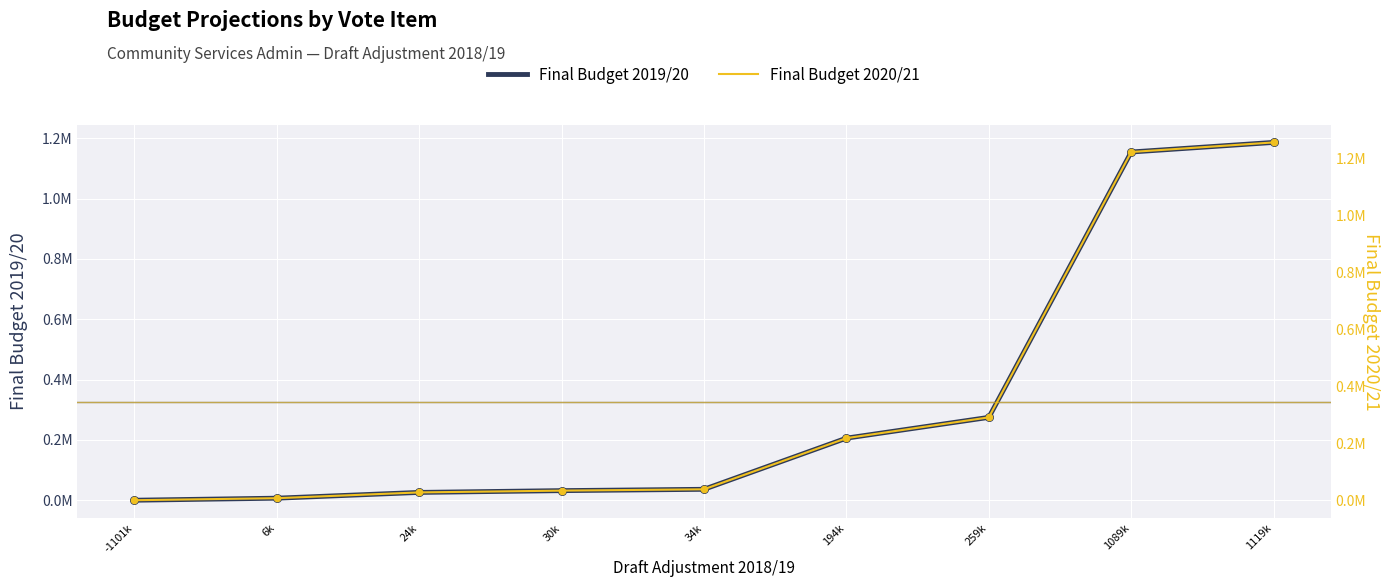

Which series reaches the minimum Y coordinate?

Final Budget 2019/20